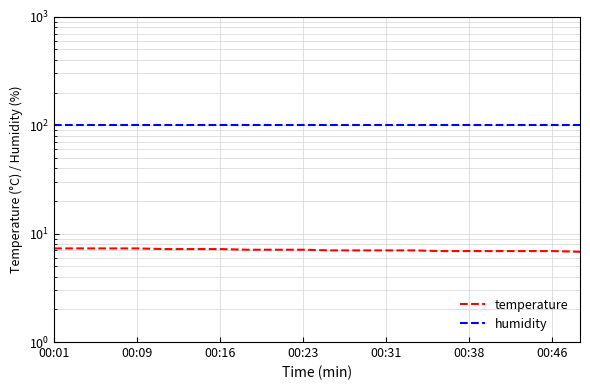

Which series has the widest spread of values?

temperature